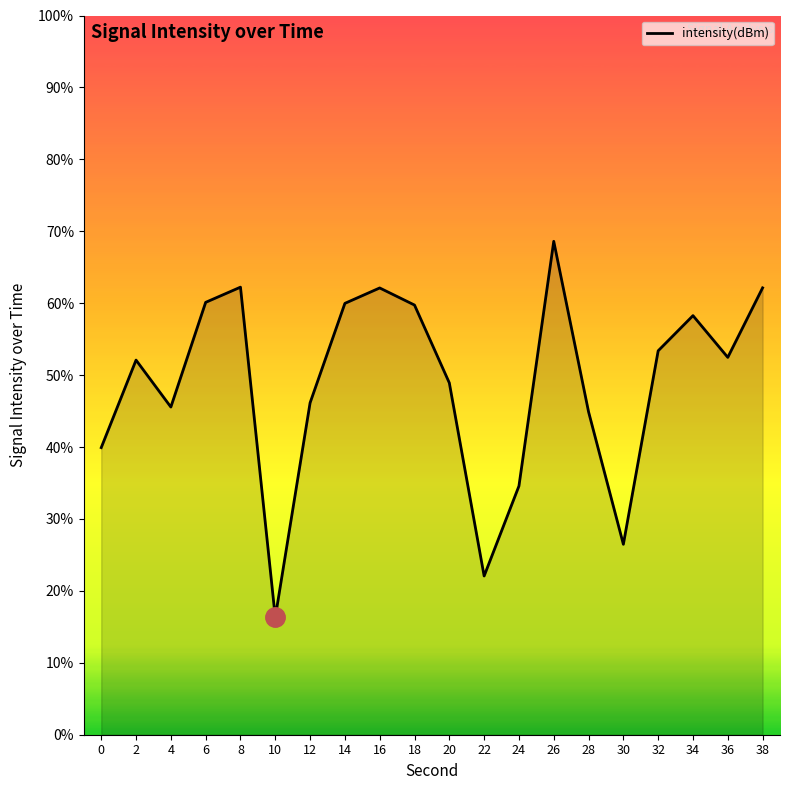

The chart shows a value of 52.1 at 2. True or false?

True